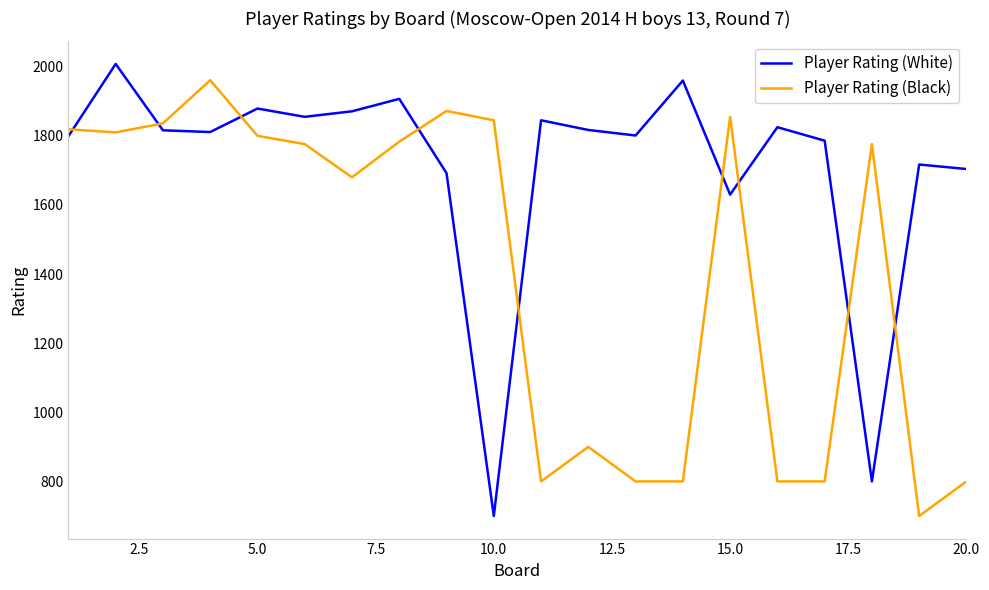

Which series has the largest total across all categories?

Player Rating (White)